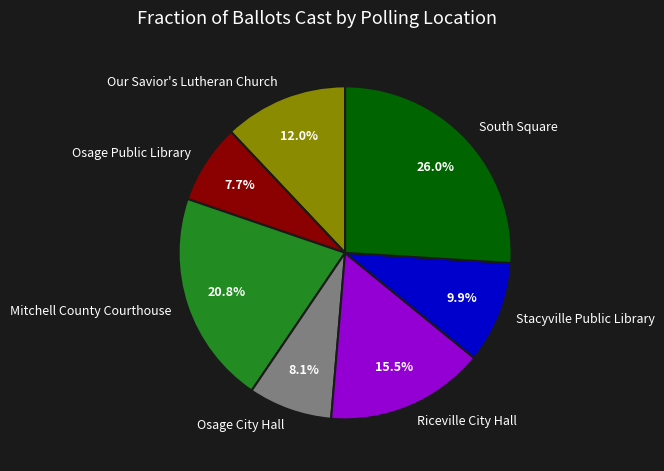

Is the sum of South Square and Stacyville Public Library greater than half?

No